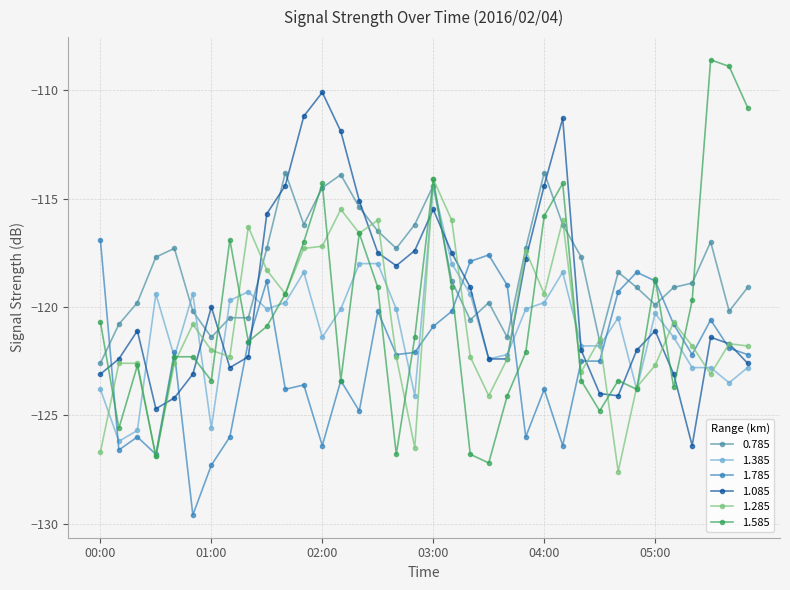

Reading left to right, list all the values displayed in this chart.

0.785: -122.6	-120.8	-119.8	-117.7	-117.3	-120.2	-121.4	-120.5	-120.5	-117.3	-113.8	-116.2	-114.5	-113.9	-115.4	-116.5	-117.3	-116.2	-114.4	-118.8	-120.6	-119.8	-121.4	-117.3	-113.8	-116.2	-117.7	-121.6	-118.4	-119.1	-119.9	-119.1	-118.9	-117.0	-120.2	-119.1
1.385: -123.8	-126.2	-125.7	-119.4	-122.3	-119.4	-125.6	-119.7	-119.3	-120.1	-119.8	-118.4	-121.4	-120.1	-118.0	-118.0	-120.1	-124.1	-114.4	-118.0	-119.4	-122.4	-122.2	-120.1	-119.8	-118.4	-121.8	-121.8	-120.5	-123.8	-120.3	-121.4	-122.8	-122.8	-123.5	-122.8
1.785: -116.9	-126.6	-126.0	-126.8	-122.1	-129.6	-127.3	-126.0	-121.6	-118.8	-123.8	-123.6	-126.4	-123.4	-124.8	-120.2	-122.2	-122.1	-120.9	-120.2	-117.9	-117.6	-119.0	-126.0	-123.8	-126.4	-122.5	-122.5	-119.3	-118.4	-118.8	-120.8	-122.2	-120.6	-121.9	-122.2
1.085: -123.1	-122.4	-121.1	-124.7	-124.2	-123.1	-120.0	-122.8	-122.3	-115.7	-114.4	-111.2	-110.1	-111.9	-115.1	-117.5	-118.1	-117.4	-115.5	-117.5	-119.1	-122.4	-122.4	-117.8	-114.4	-111.3	-122.0	-124.0	-124.1	-122.0	-121.1	-123.1	-126.4	-121.4	-121.7	-122.6
1.285: -126.7	-122.6	-122.6	-126.9	-122.6	-120.8	-122.0	-122.3	-116.3	-118.3	-119.4	-117.3	-117.2	-115.5	-116.6	-116.0	-122.3	-126.5	-114.1	-116.0	-122.3	-124.1	-122.4	-117.4	-119.4	-116.0	-123.0	-121.5	-127.6	-123.7	-122.7	-120.7	-121.8	-123.1	-121.7	-121.8
1.585: -120.7	-125.6	-122.7	-126.9	-122.3	-122.3	-123.4	-116.9	-121.6	-120.9	-119.4	-117.0	-114.3	-123.4	-116.6	-119.1	-126.8	-121.4	-114.1	-119.1	-126.8	-127.2	-124.1	-122.1	-115.8	-114.3	-123.4	-124.8	-123.4	-123.8	-118.7	-123.7	-119.7	-108.6	-108.9	-110.8